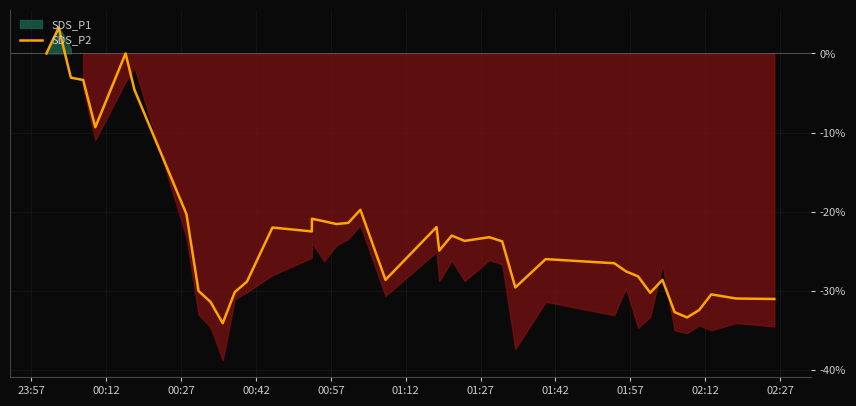

Does the chart display data point markers on the line(s)?

No